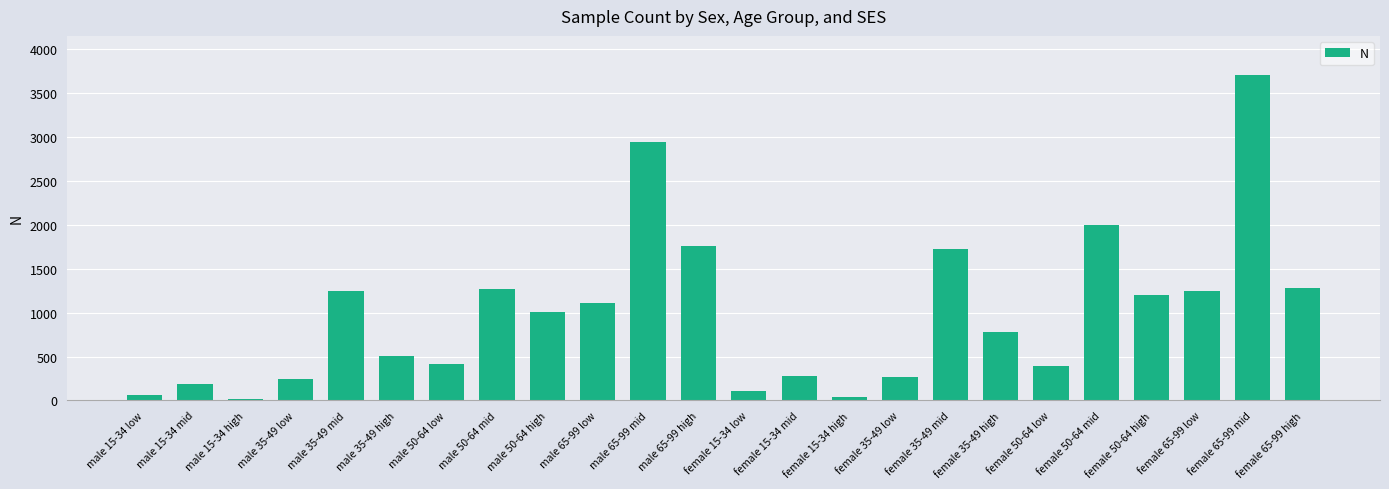

What position from the left is male 15-34 high?

3